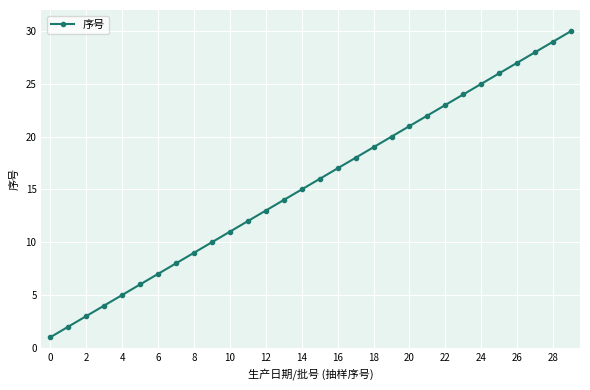

What is the difference between the second highest and second lowest values?

27